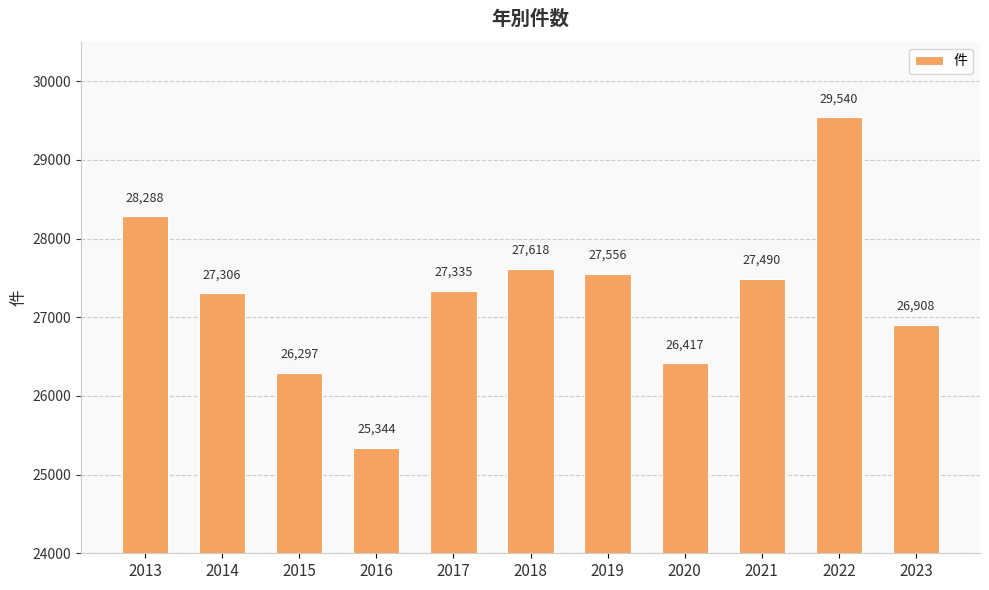

Where is the data nearest to the value 27442?

2021